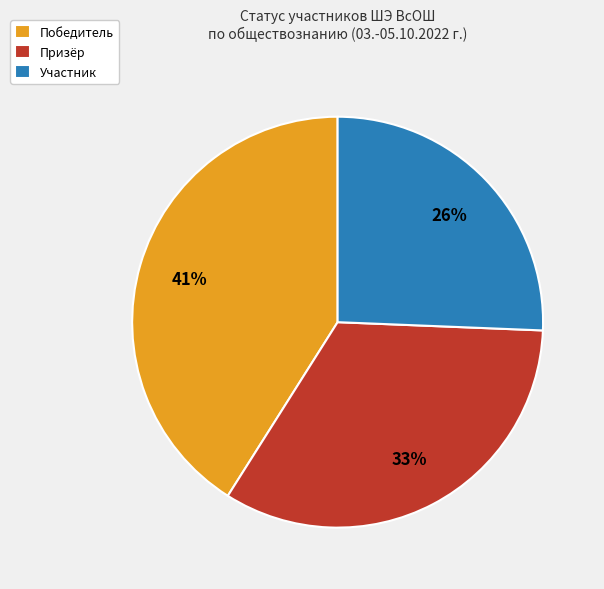

What is the smallest slice in the pie chart?

Участник